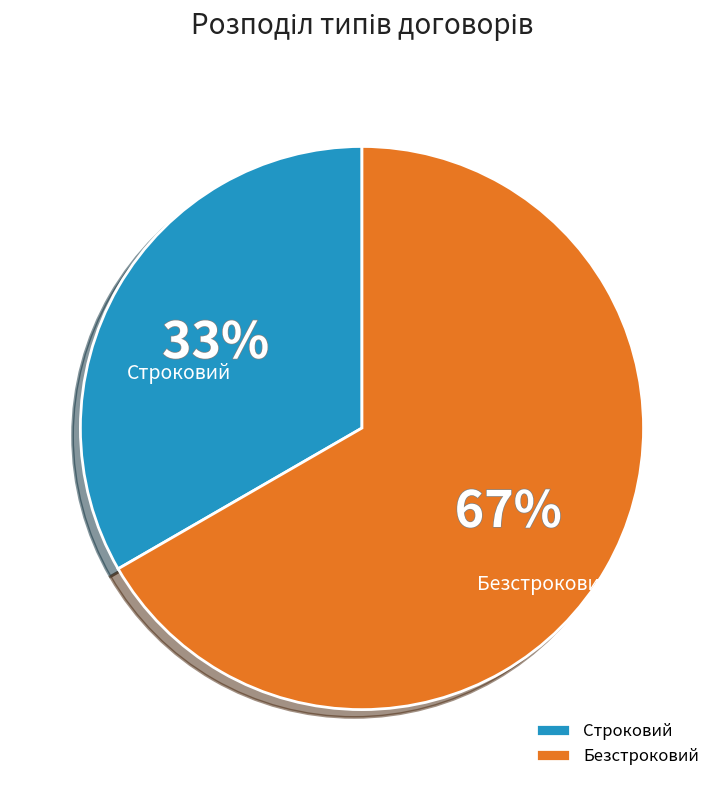

Does Безстроковий represent more than half of the total?

Yes